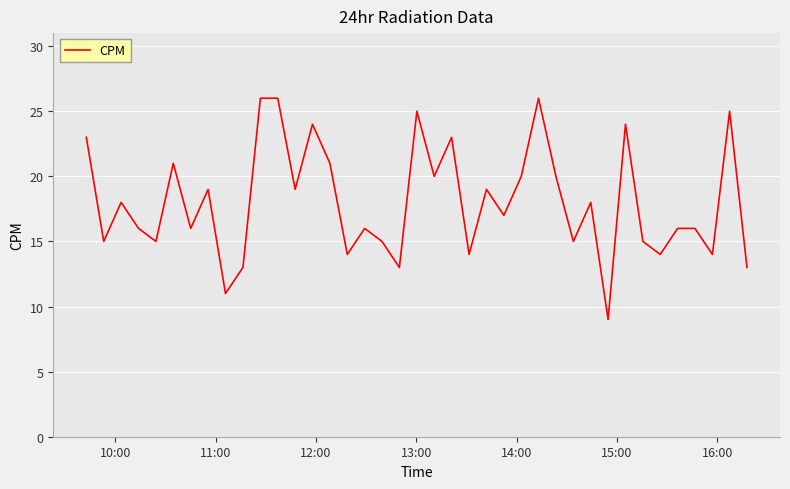

What is the greatest value displayed?

26